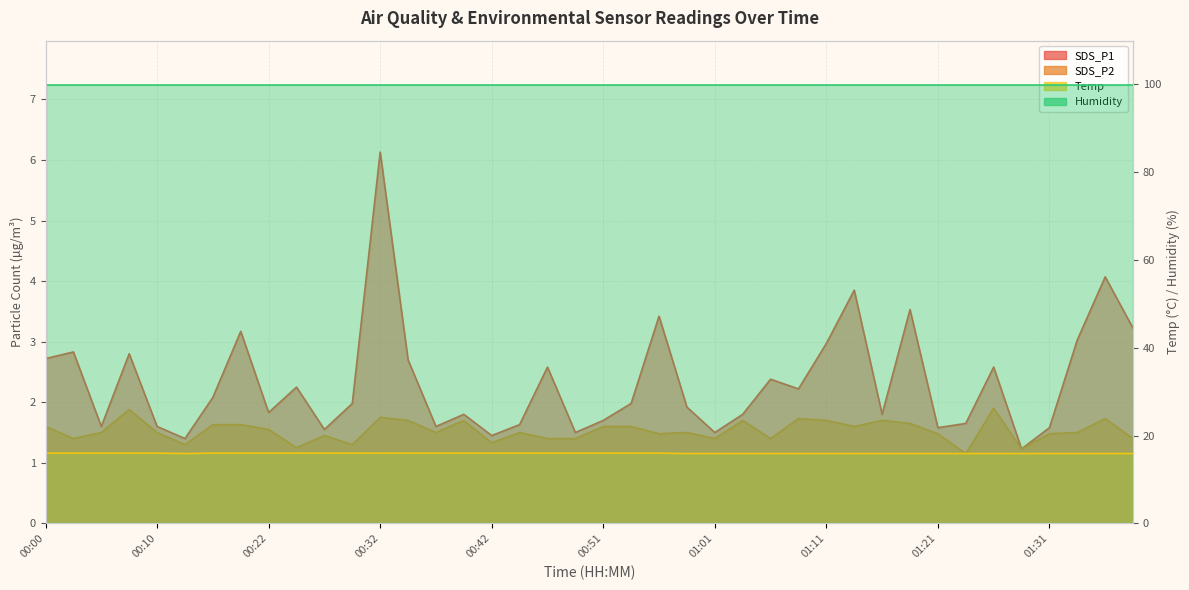

The value of Temp at 01:08 is 15.9. True or false?

True